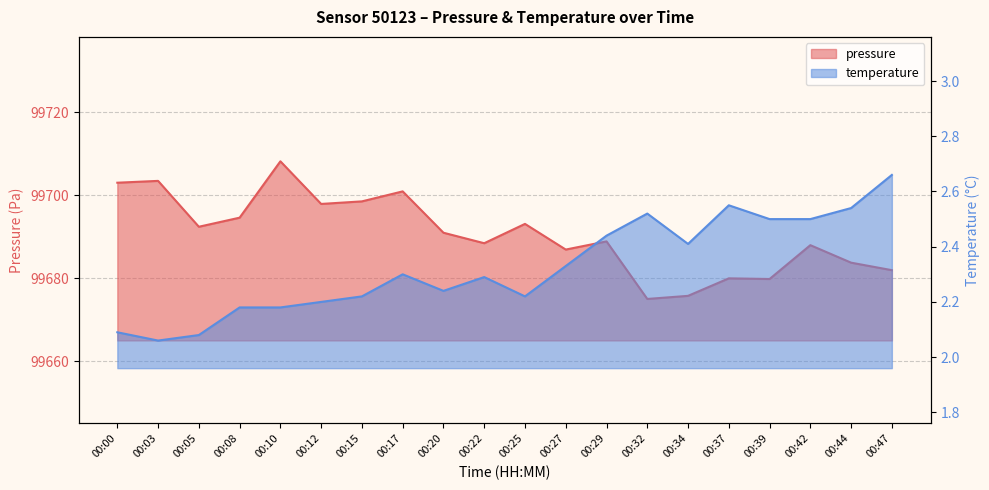

Reading left to right, extract all data points from this chart.

pressure: 99703.1	99703.5	99692.4	99694.6	99708.2	99697.9	99698.6	99701.0	99691.0	99688.5	99693.1	99686.9	99688.9	99675.0	99675.8	99680.0	99679.8	99688.0	99683.8	99682.0
temperature: 2.1	2.1	2.1	2.2	2.2	2.2	2.2	2.3	2.2	2.3	2.2	2.3	2.4	2.5	2.4	2.5	2.5	2.5	2.5	2.7